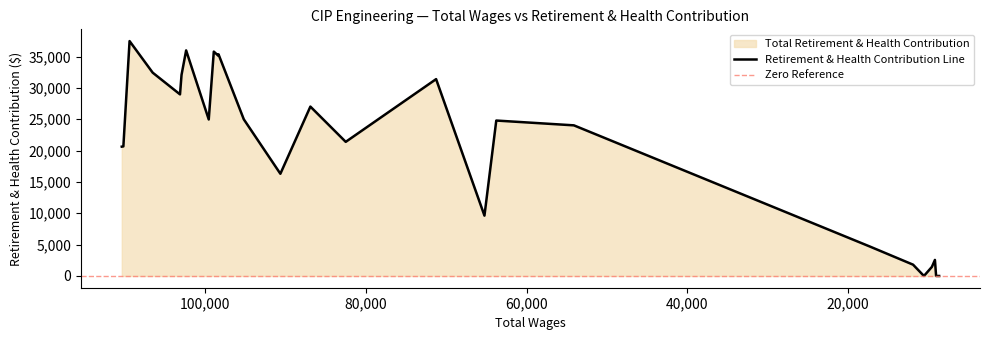

How many values exceed 24791?

12